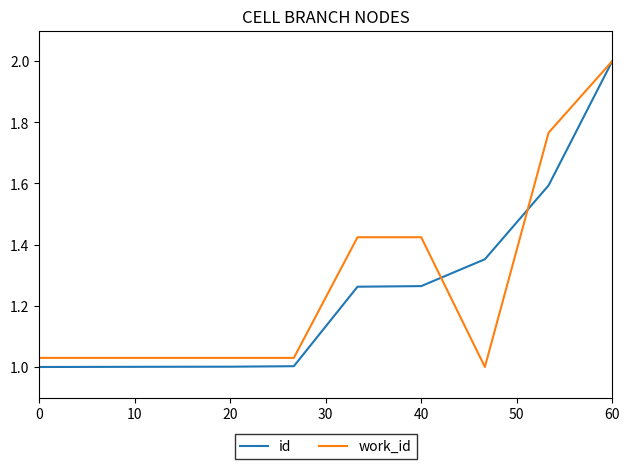

What are all the series names shown in the legend?

id, work_id